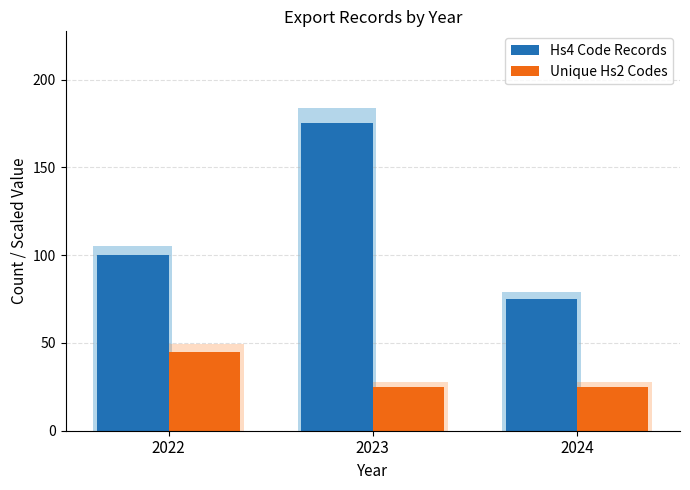

What is the sum of the Hs4 Code Records values at 2024 and 2023?

250